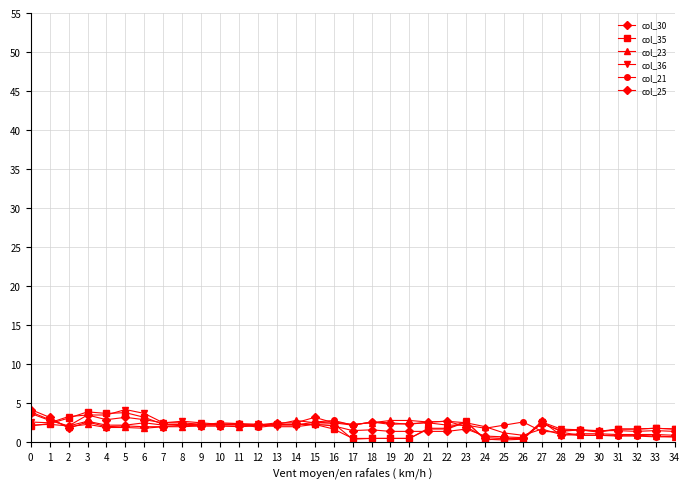

Does the chart have visible grid lines?

Yes